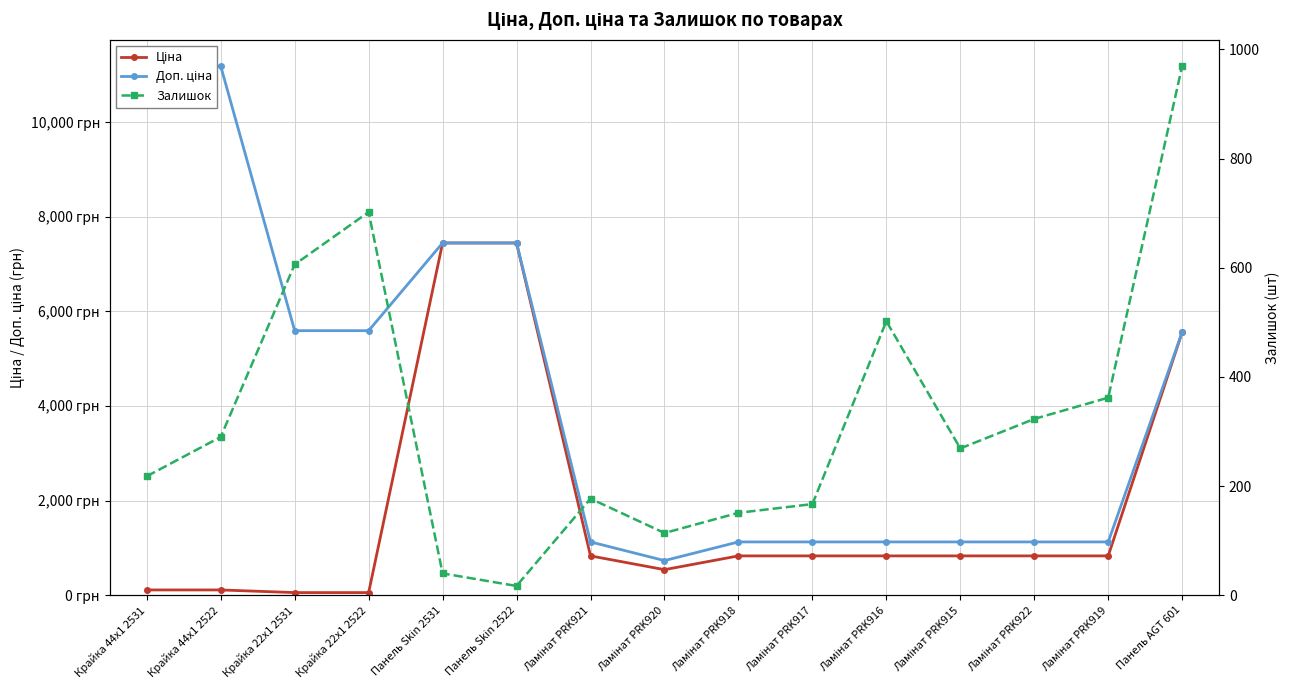

List the series in order of their peak value, lowest first.

Залишок, Ціна, Доп. ціна